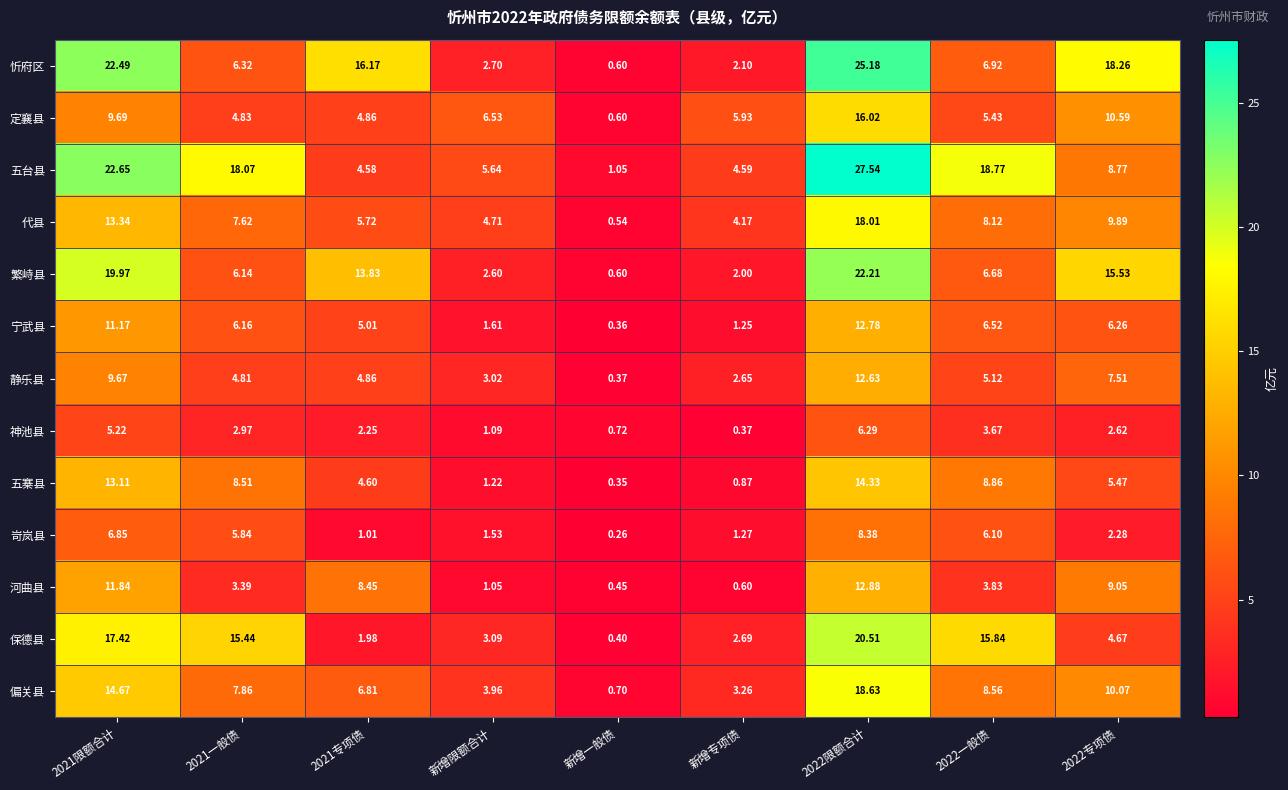

Which category has the lowest value across all series?

新增一般债